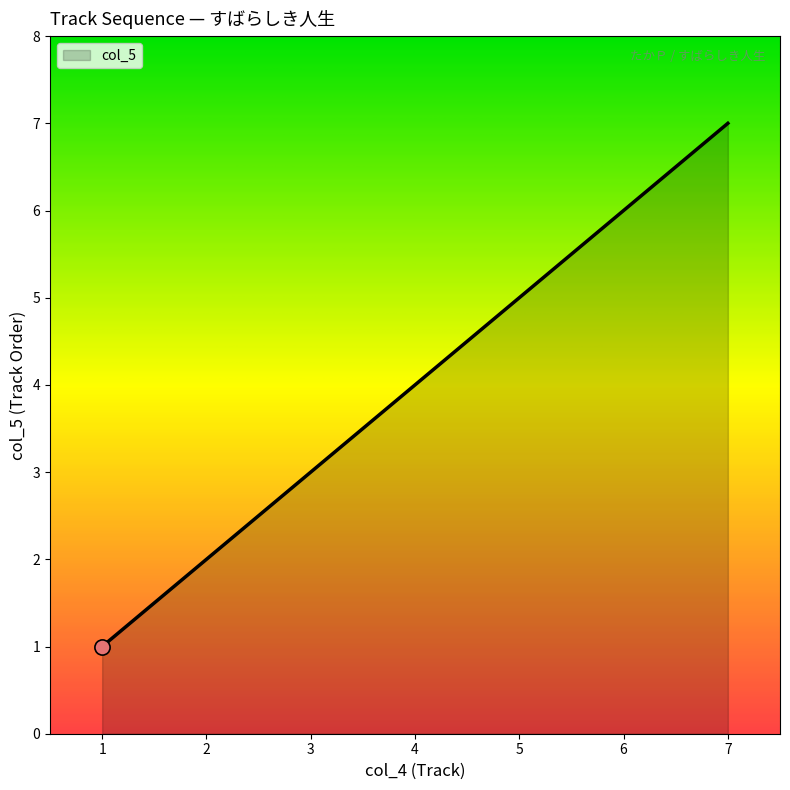

What is the change in value from 6 to 7?

+1